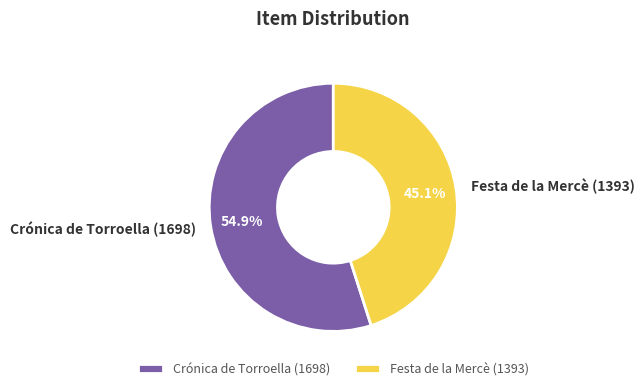

True or false: Festa de la Mercè (1393) accounts for 45% of the total.

True